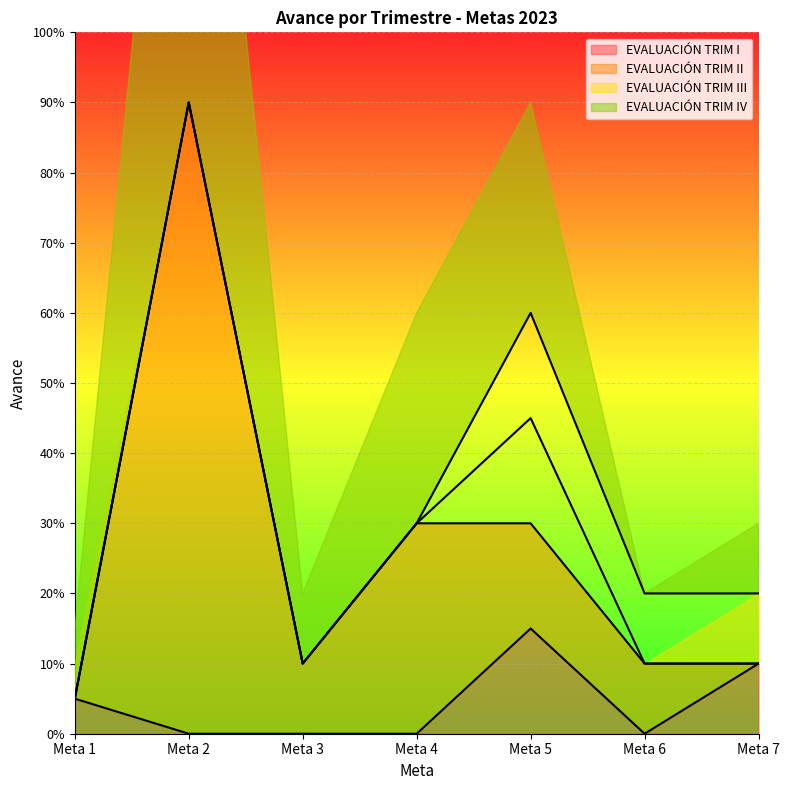

Is it true that EVALUACIÓN TRIM II equals 0.1 at Meta 6?

False